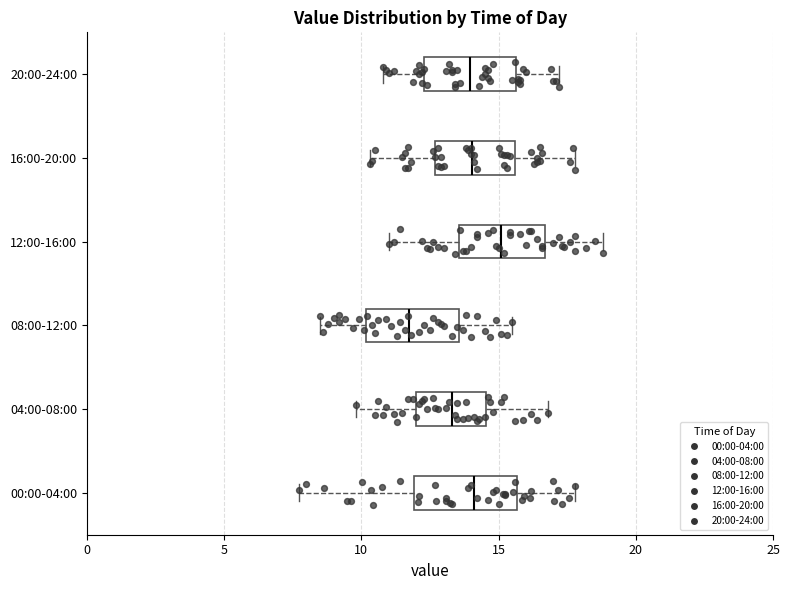

Reading bottom to top, read every box against the x-axis: the position of its median line, the range the box covers, and the ends of its whiskers. The values are not printed on the chart, so give them approximately, as read against the axis.

00:00-04:00: median 14.0, box 12.0 to 15.5, whiskers 7.5 to 18.0
04:00-08:00: median 13.5, box 12.0 to 14.5, whiskers 10.0 to 17.0
08:00-12:00: median 12.0, box 10.0 to 13.5, whiskers 8.5 to 15.5
12:00-16:00: median 15.0, box 13.5 to 16.5, whiskers 11.0 to 19.0
16:00-20:00: median 14.0, box 12.5 to 15.5, whiskers 10.5 to 18.0
20:00-24:00: median 14.0, box 12.5 to 15.5, whiskers 11.0 to 17.0